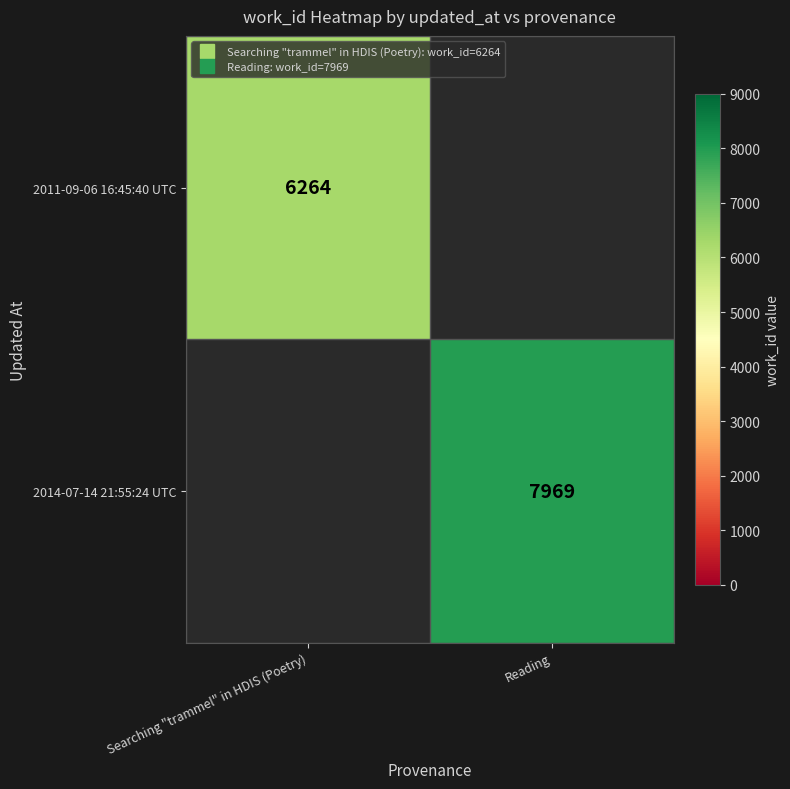

What is the greatest value displayed?

7969.0